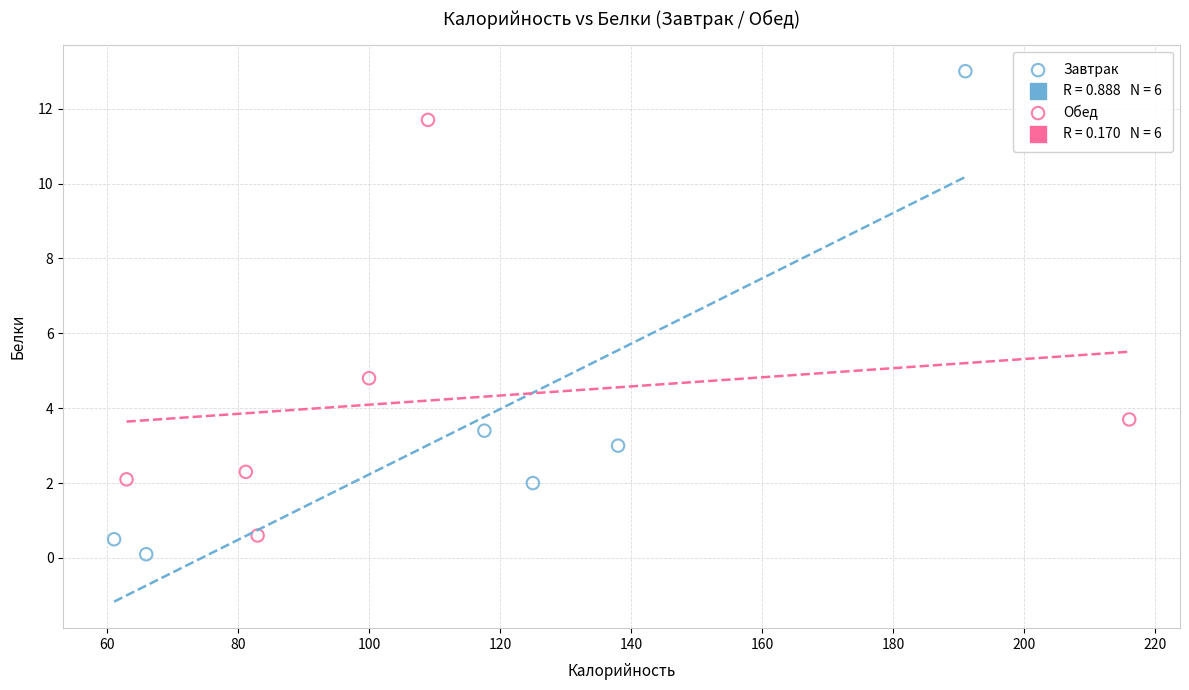

Which series reaches the maximum Y coordinate?

Завтрак